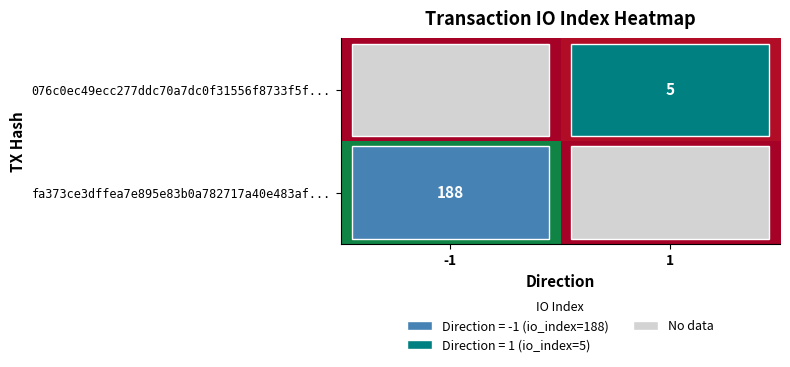

What is the greatest value displayed?

188